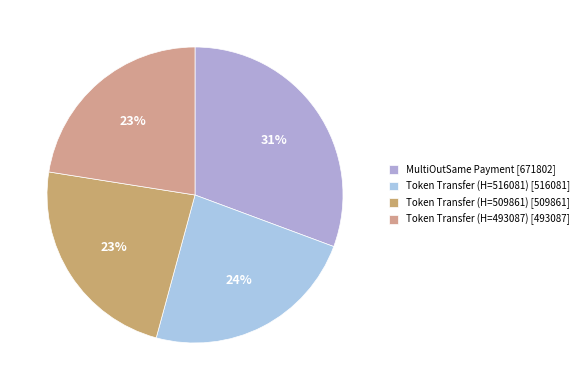

To the nearest percent, what is the difference between the largest and smallest slice percentages?

8%